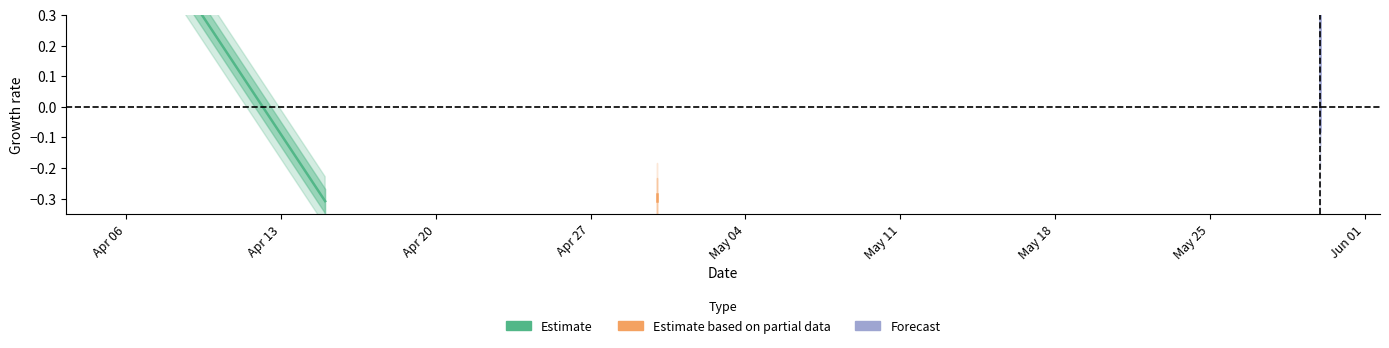

Between Apr 06 and Apr 13, which is larger?

Apr 06